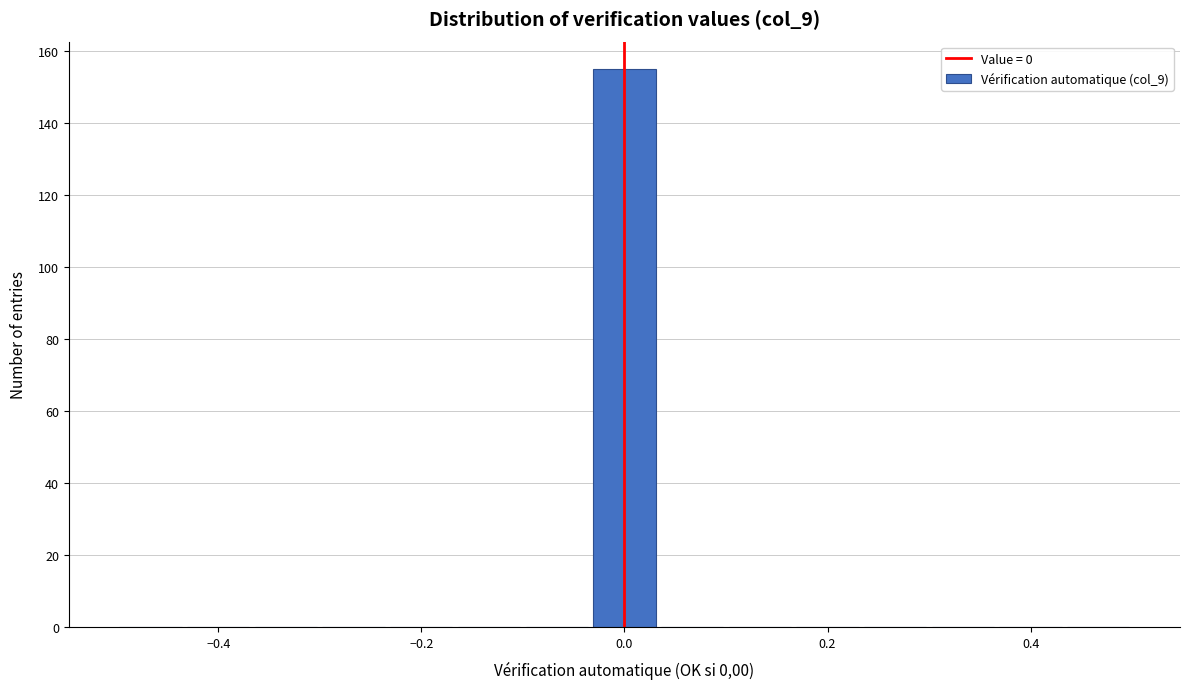

Around what value on the x-axis is the tallest bar? Give the approximate position of its centre, as read against the axis.

0.00